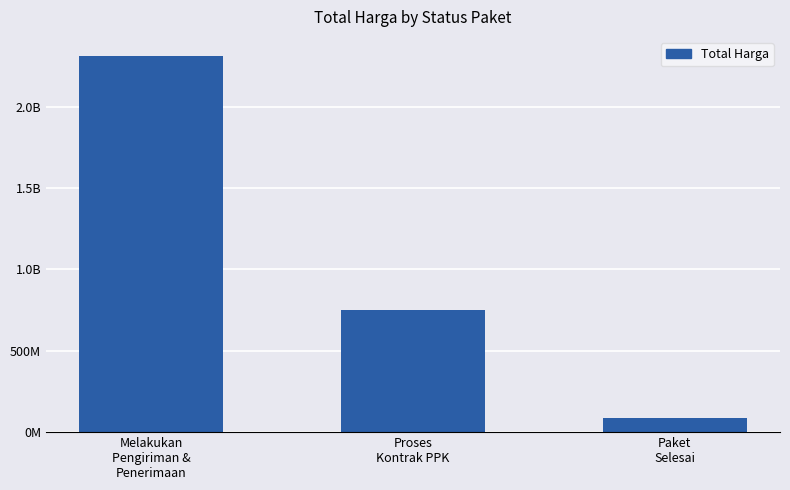

Reading left to right, extract all data points from this chart.

2314070000	748735000	88265000